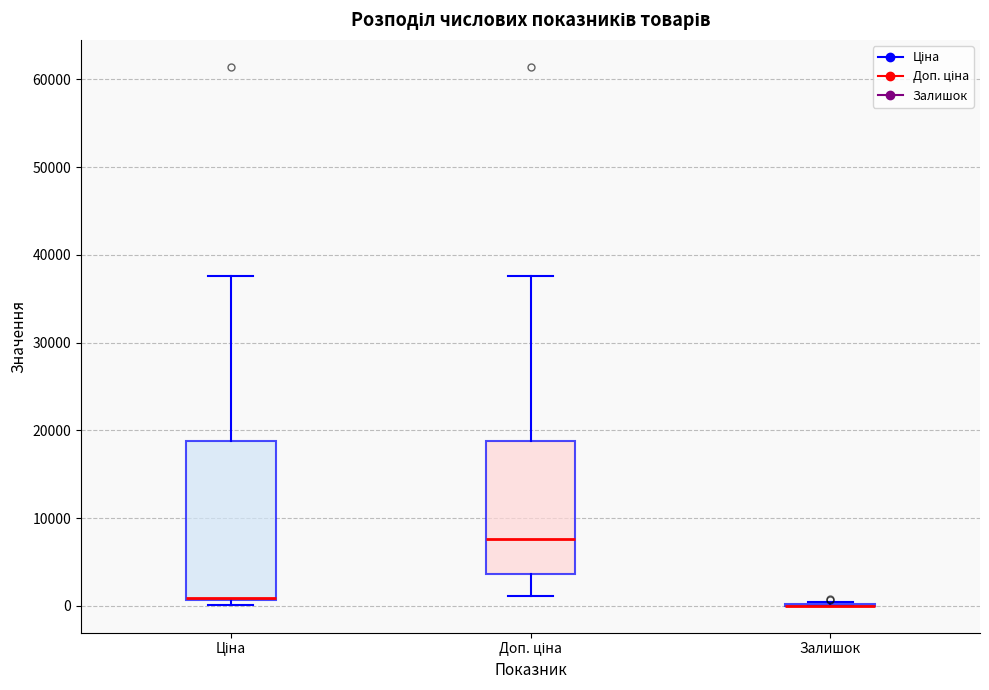

Reading left to right, read every box against the y-axis: the position of its median line, the range the box covers, and the ends of its whiskers. The values are not printed on the chart, so give them approximately, as read against the axis.

Ціна: median 1000 (drawn on the box's lower edge), box 1000 to 19000, whiskers 0 to 38000
Доп. ціна: median 8000, box 4000 to 19000, whiskers 1000 to 38000
Залишок: box collapsed to a line at 0, whiskers 0 to 0